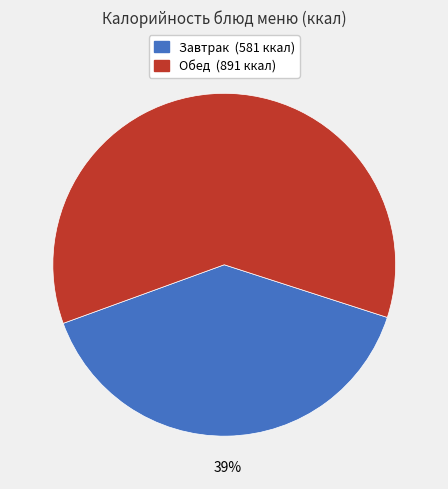

Is there any slice that represents more than half of the pie?

Yes